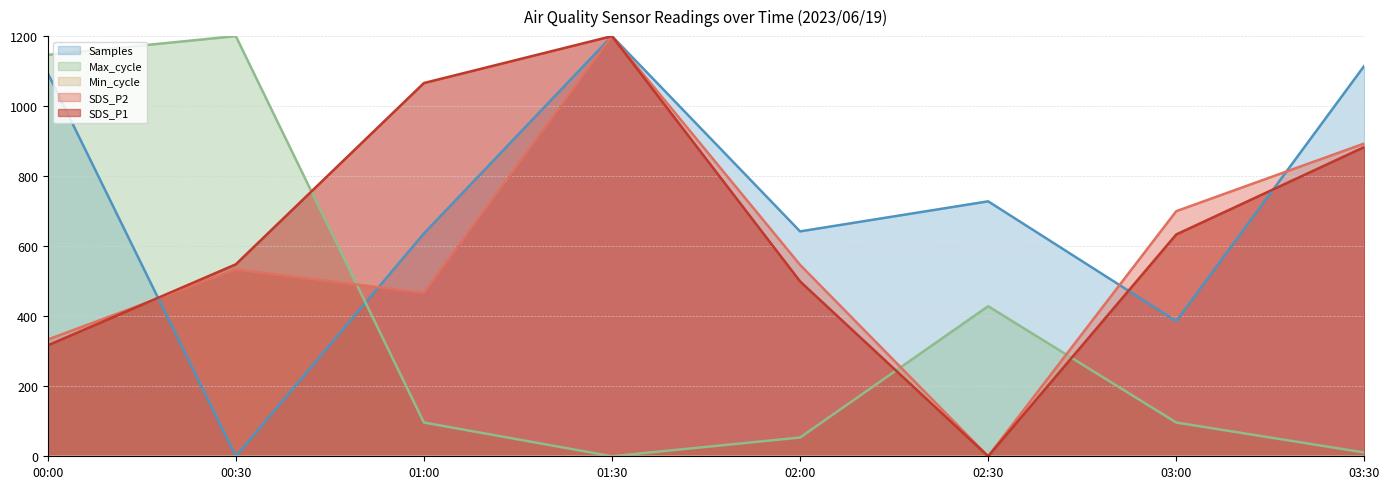

What is the sum of all SDS_P2 values?

4673.3